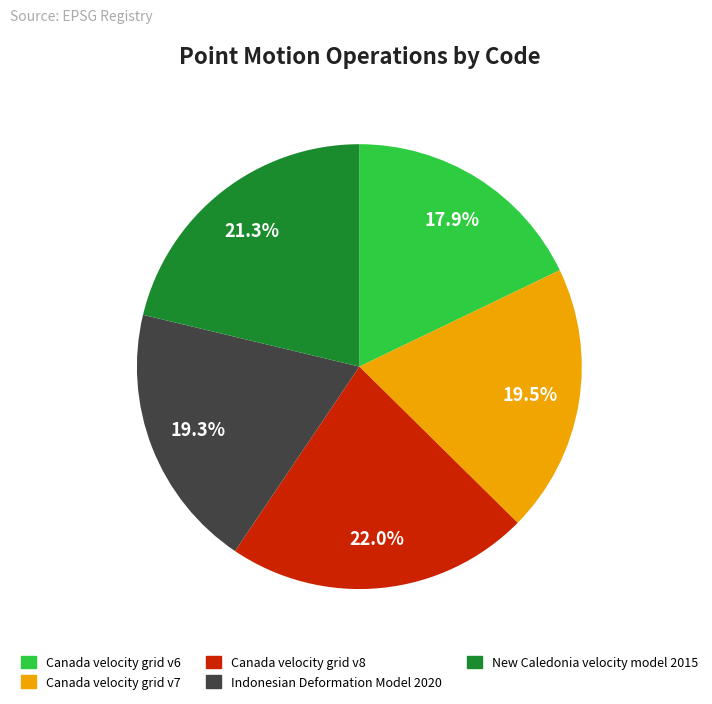

Which slice is the smallest?

Canada velocity grid v6